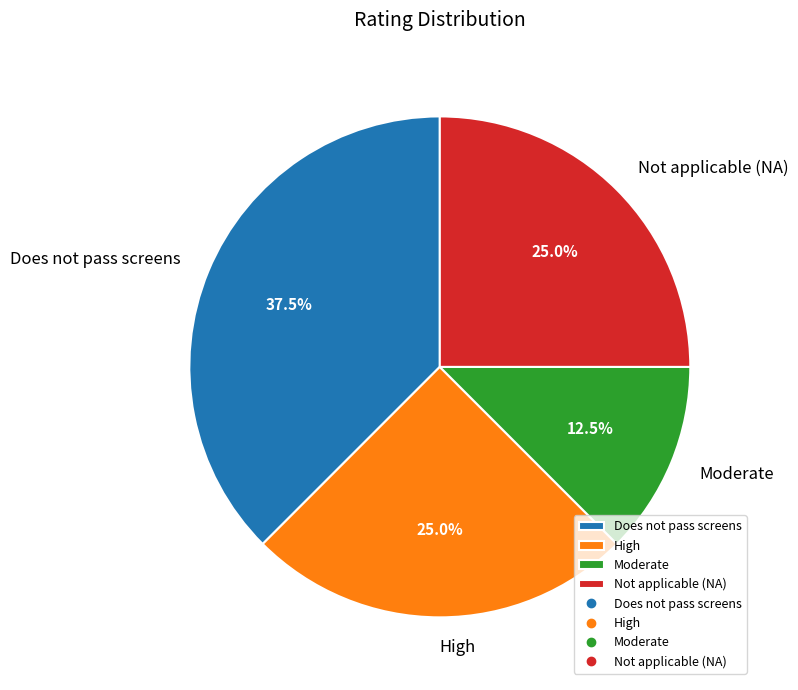

How many segments does this pie chart have?

4